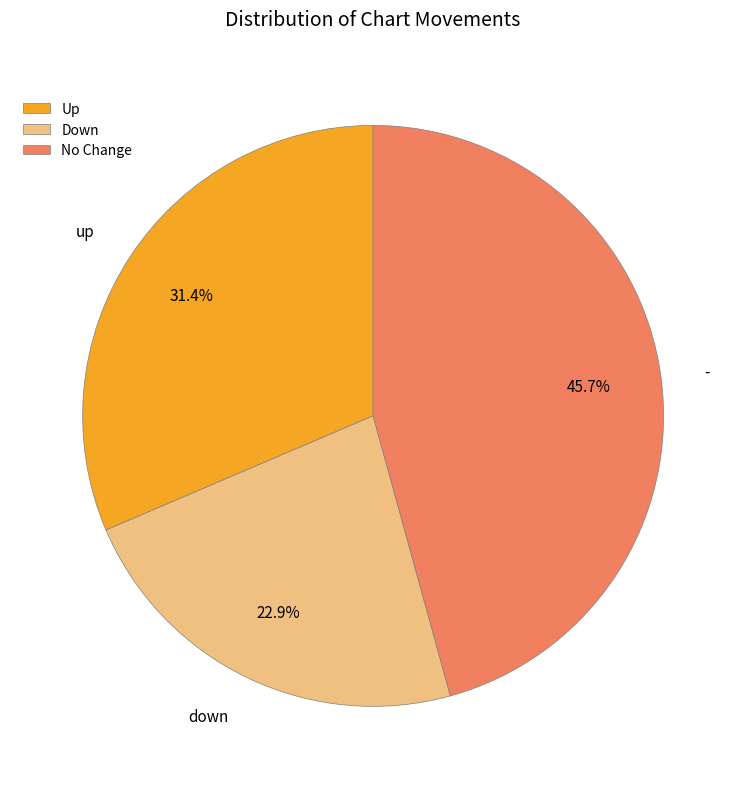

Does No Change represent more than half of the total?

No